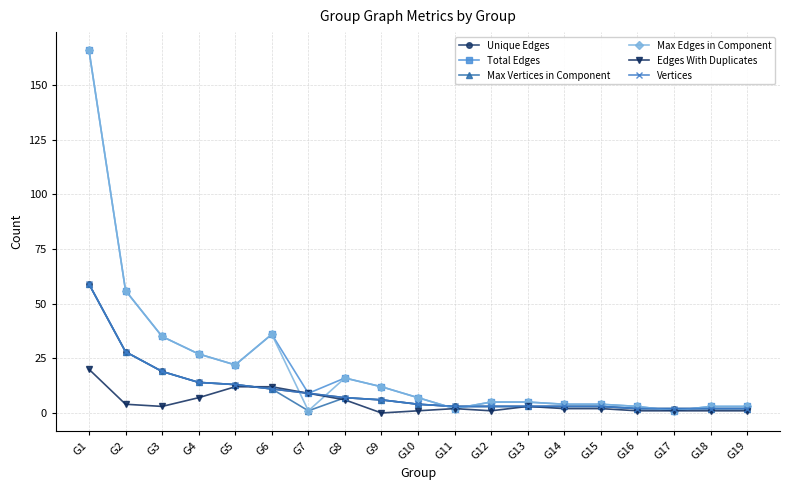

Count the number of categories in the chart.

19